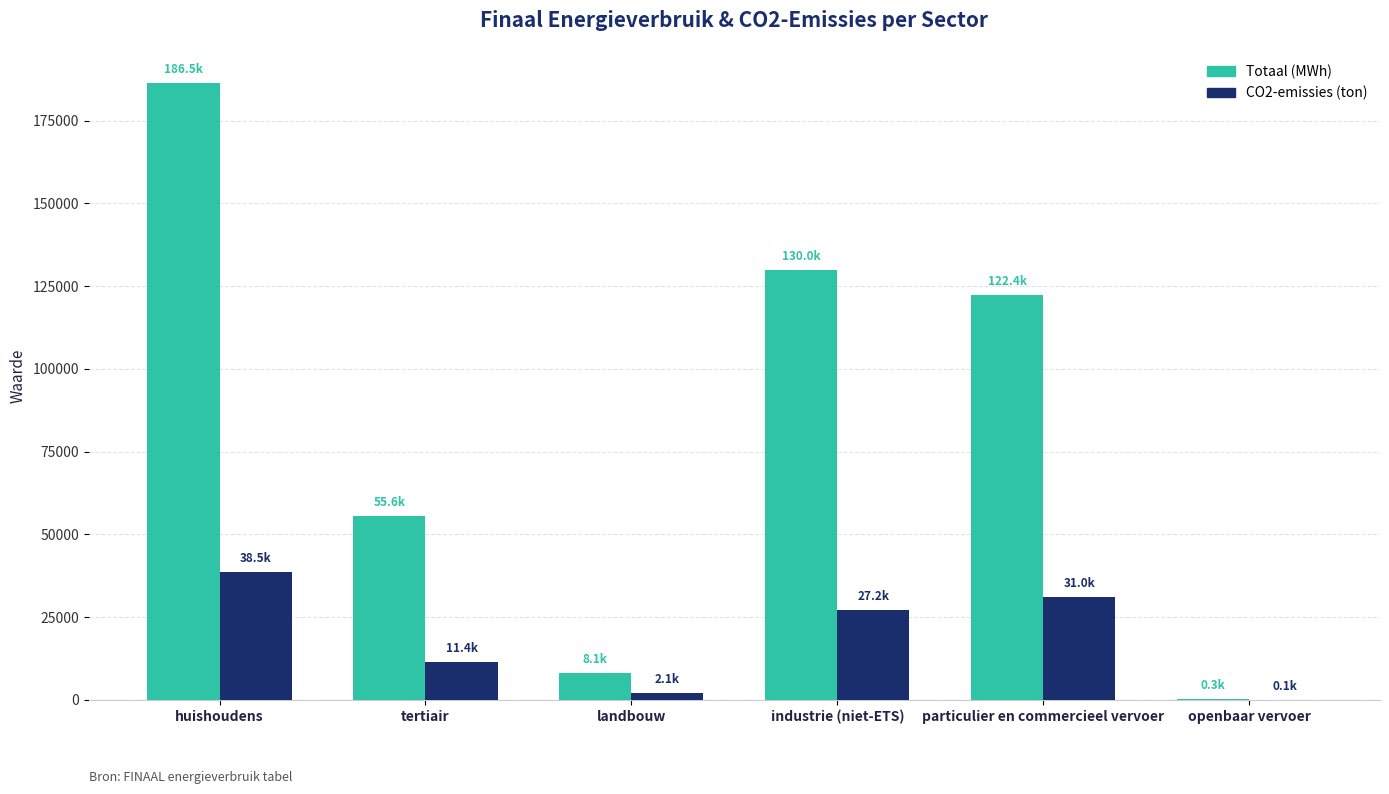

Which series changed the most between particulier en commercieel vervoer and openbaar vervoer?

Totaal (MWh)